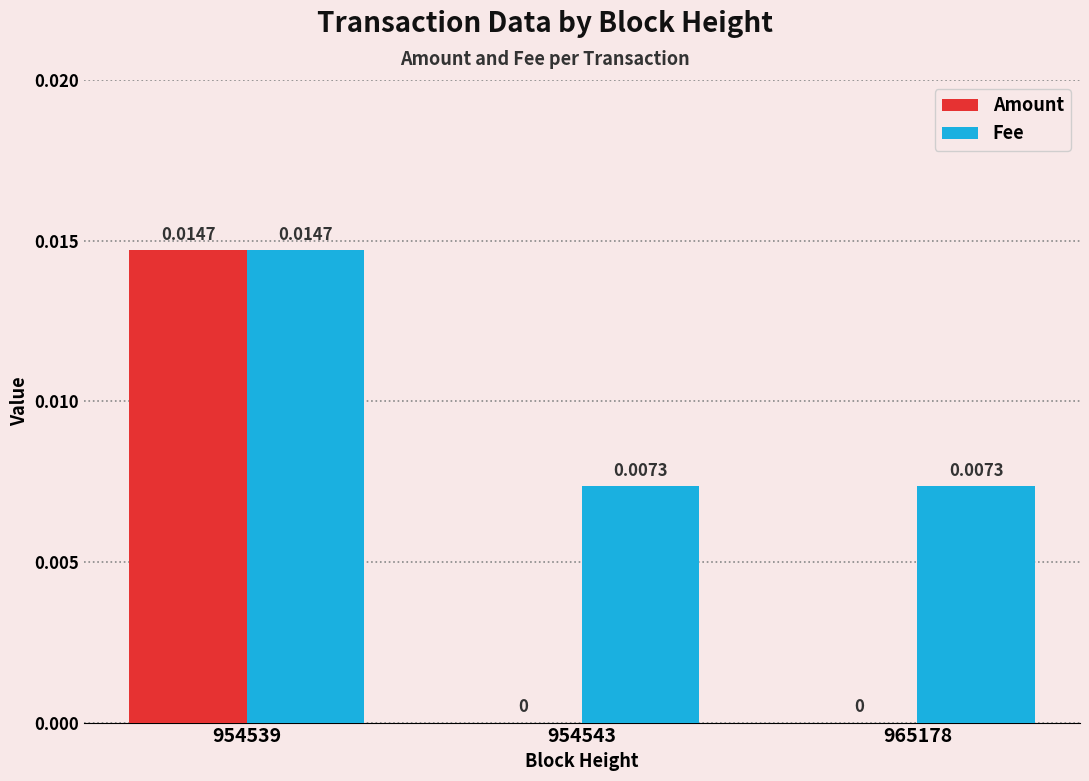

Which series has the largest total across all categories?

Fee